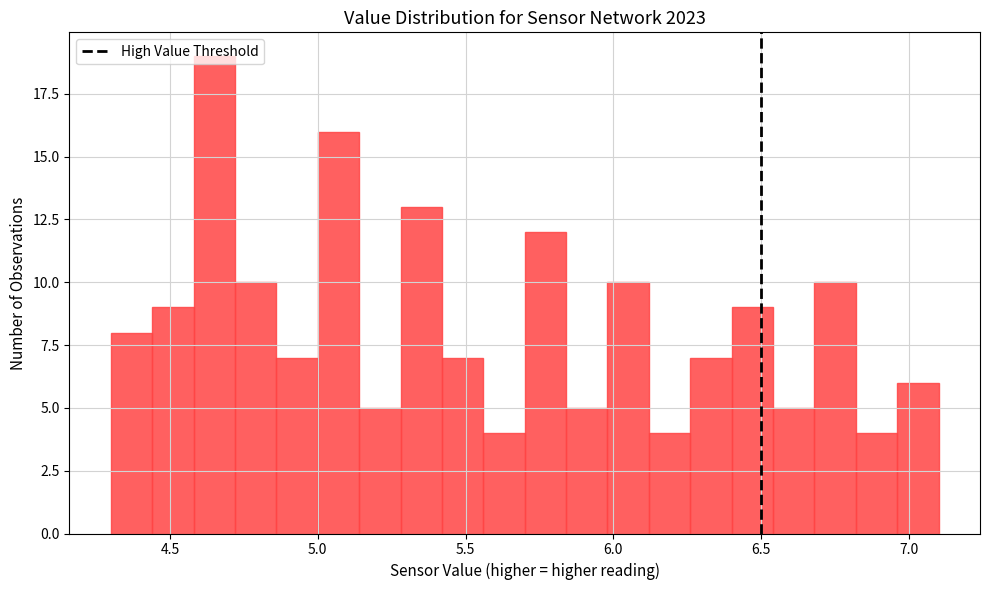

Read against the x-axis, roughly where is the centre of the tallest bar?

4.65